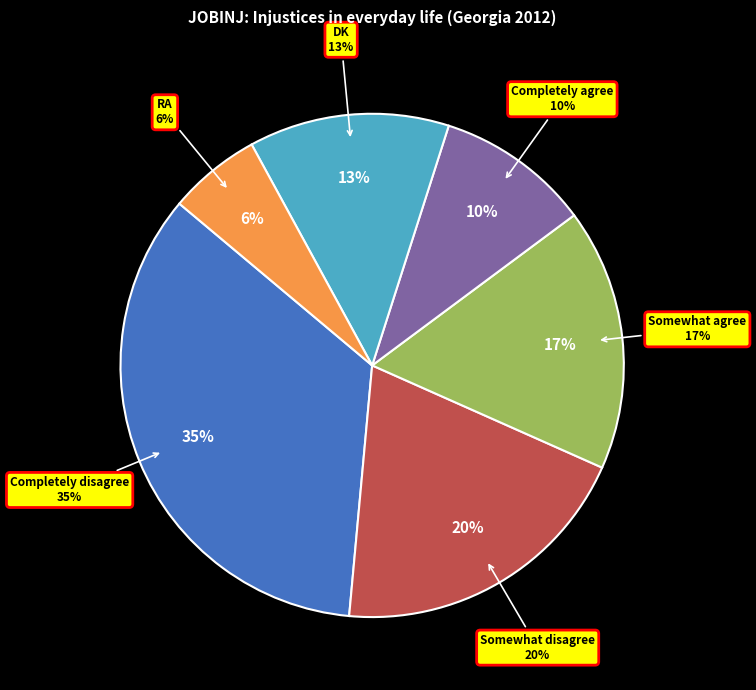

The Completely disagree slice represents 35% of the pie. True or false?

True